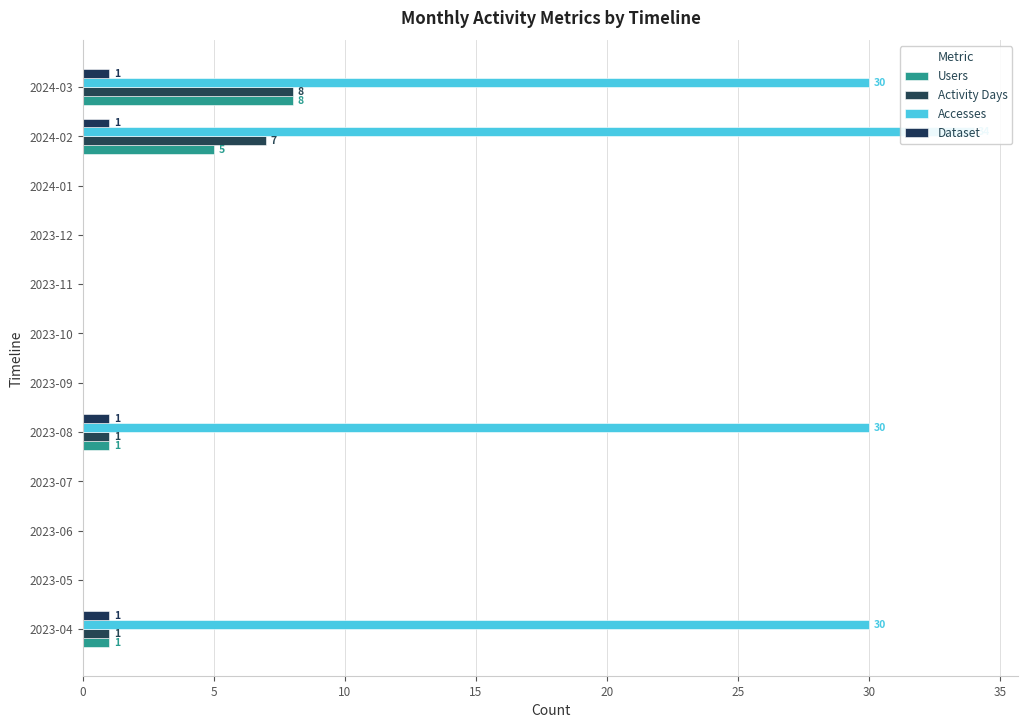

Reading left to right, transcribe all the data shown in this chart.

Users: 1	0	0	0	1	0	0	0	0	0	5	8
Activity Days: 1	0	0	0	1	0	0	0	0	0	7	8
Accesses: 30	0	0	0	30	0	0	0	0	0	34	30
Dataset: 1	0	0	0	1	0	0	0	0	0	1	1